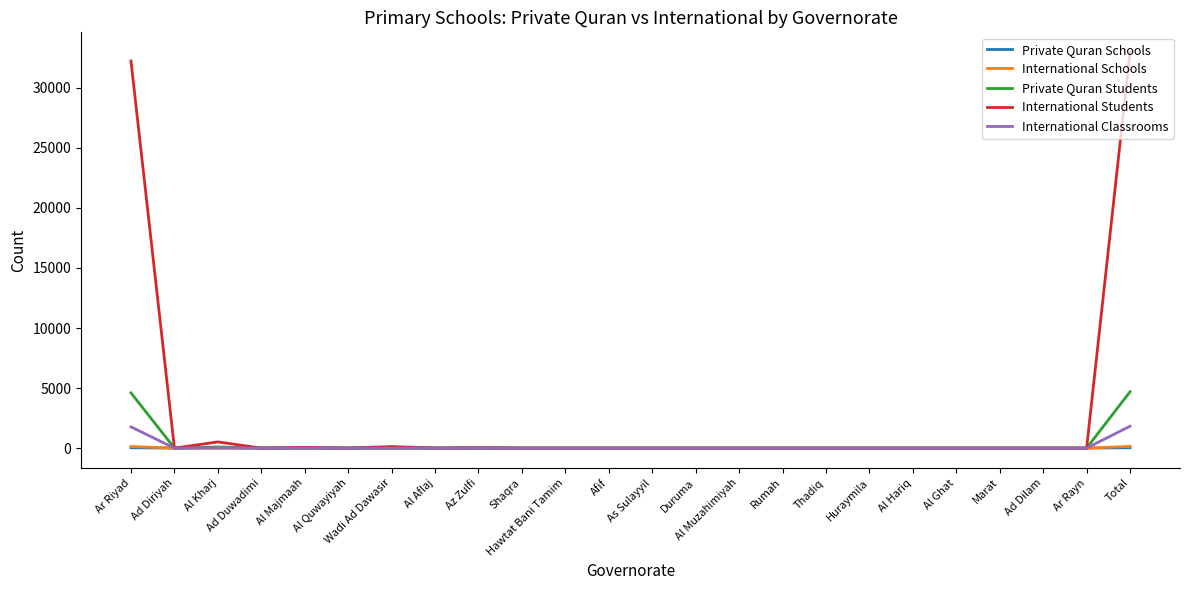

What is the maximum value shown in the chart?

32976